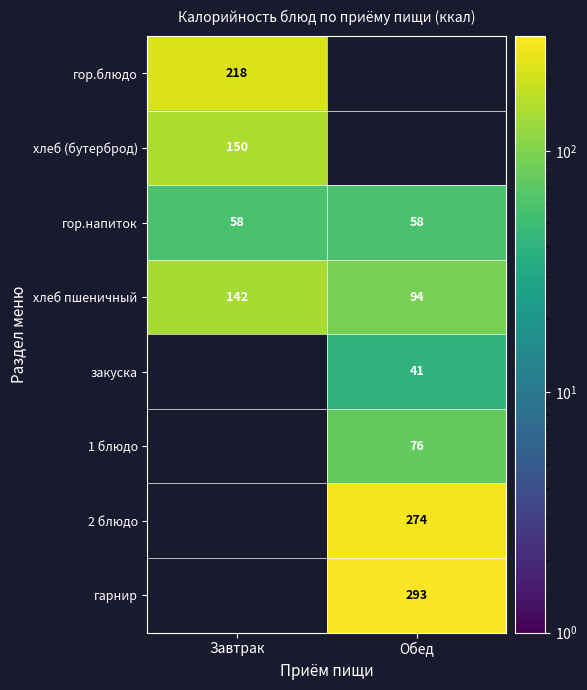

What is the minimum value shown in the chart?

41.0